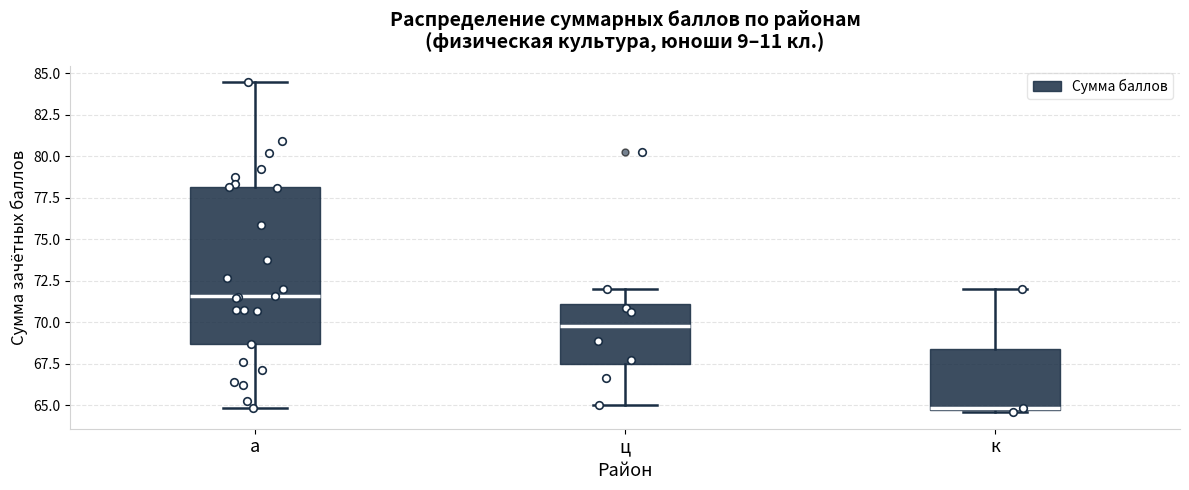

Reading left to right, read every box against the y-axis: the position of its median line, the range the box covers, and the ends of its whiskers. The values are not printed on the chart, so give them approximately, as read against the axis.

а: median 71.5, box 68.5 to 78.0, whiskers 65.0 to 84.5
ц: median 70.0, box 67.5 to 71.0, whiskers 65.0 to 72.0
к: median 65.0, box 64.5 to 68.5, whiskers 64.5 to 72.0